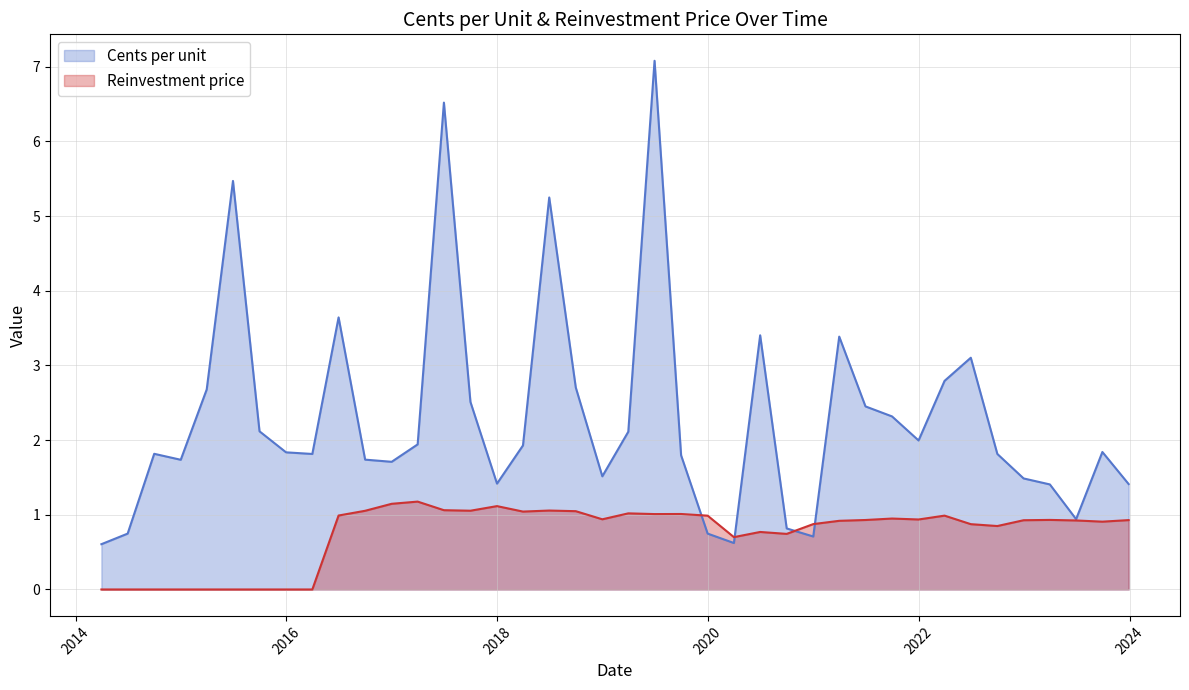

What is the greatest value displayed?

7.1